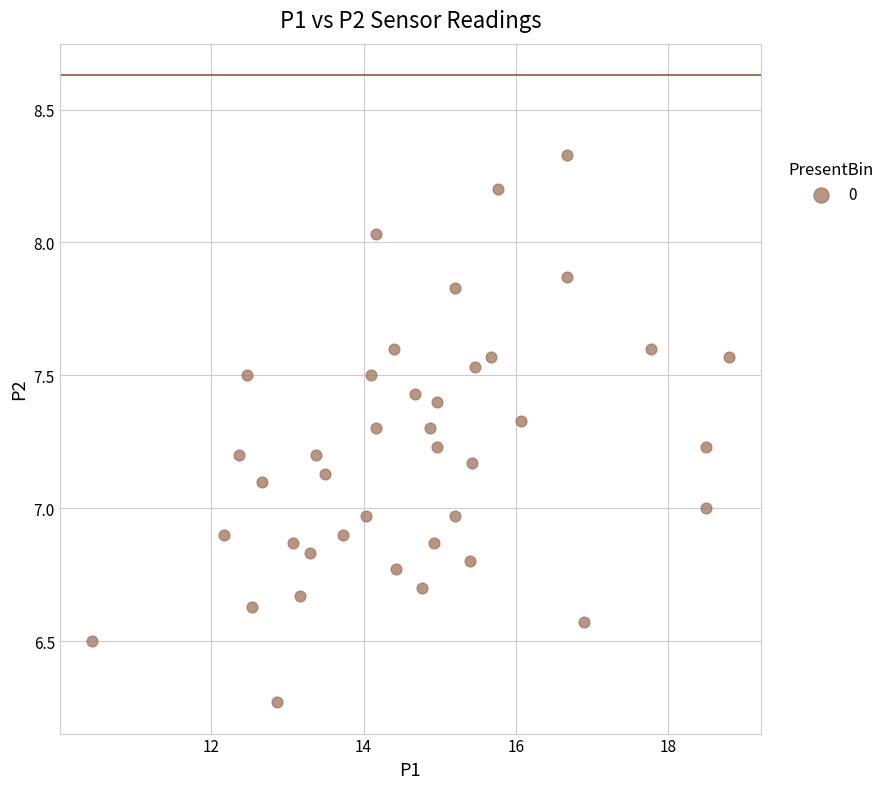

What is the range of Y values (max minus min)?

2.1